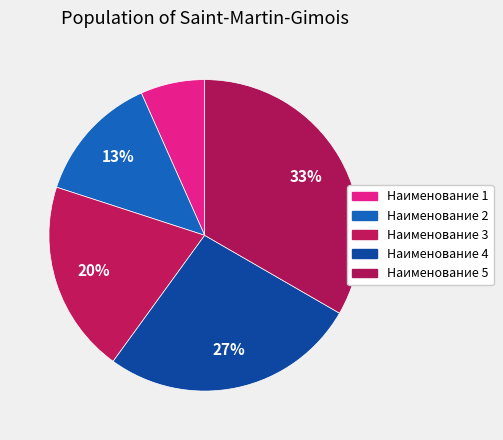

How many slices are in this pie chart?

5